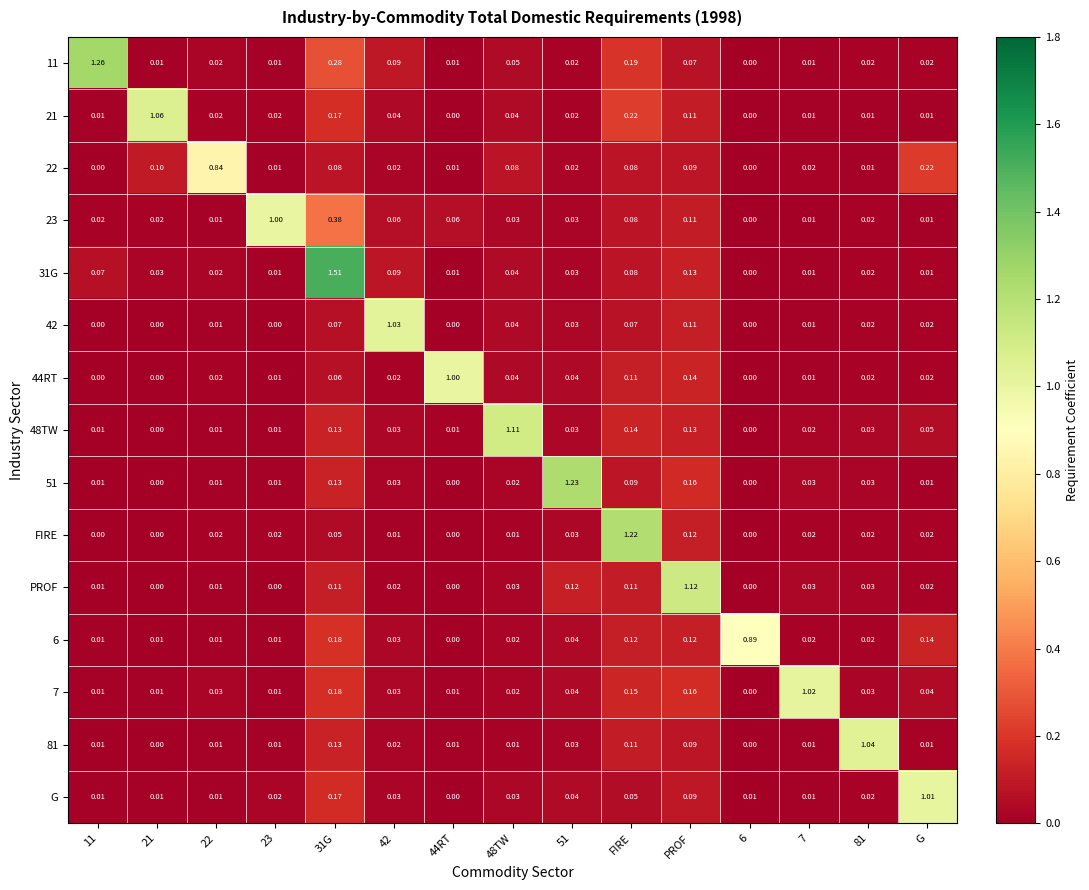

Is the value of 11 at 31G greater than the value of 31G at 23?

Yes